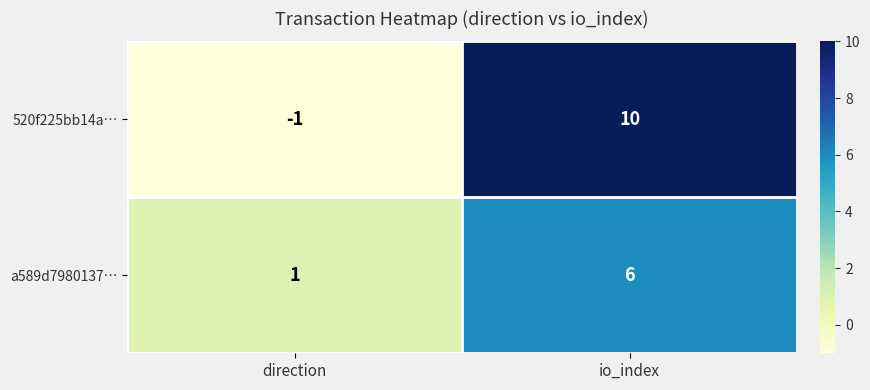

Between direction and io_index, which series saw the biggest shift?

520f225bb14a…